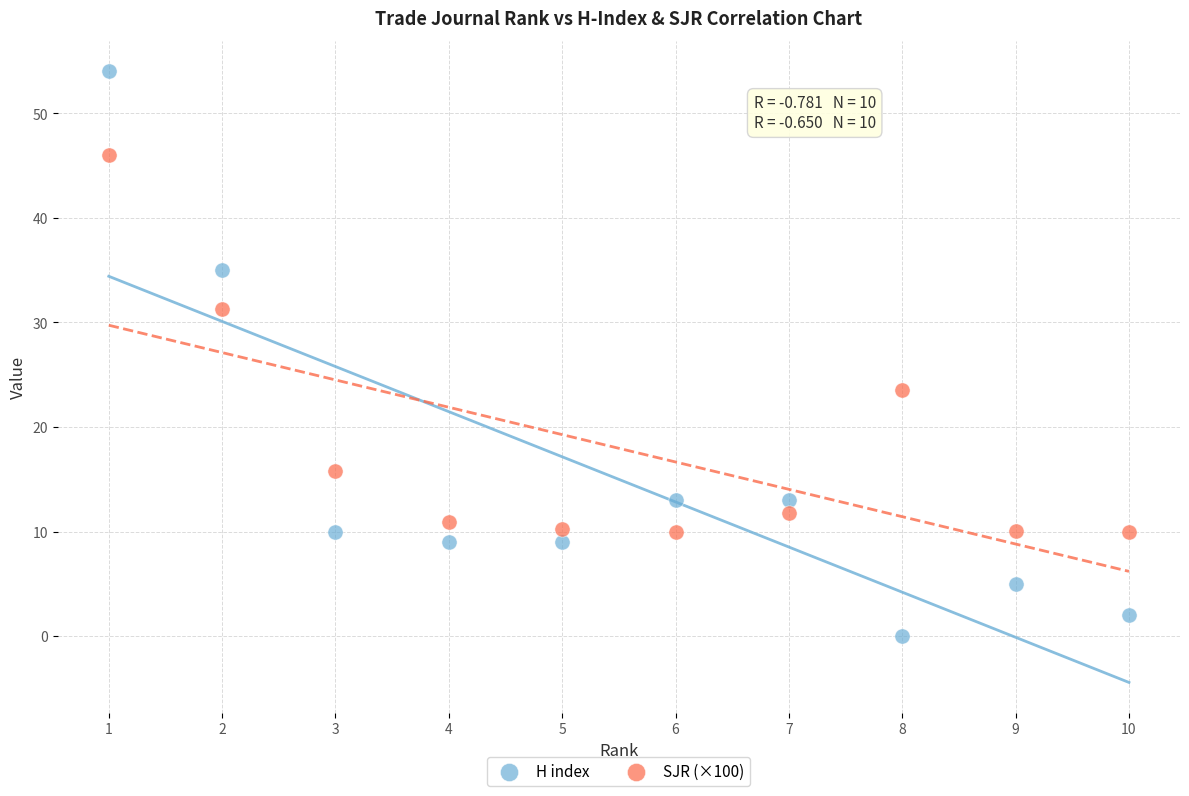

Which series reaches the maximum Y coordinate?

H index